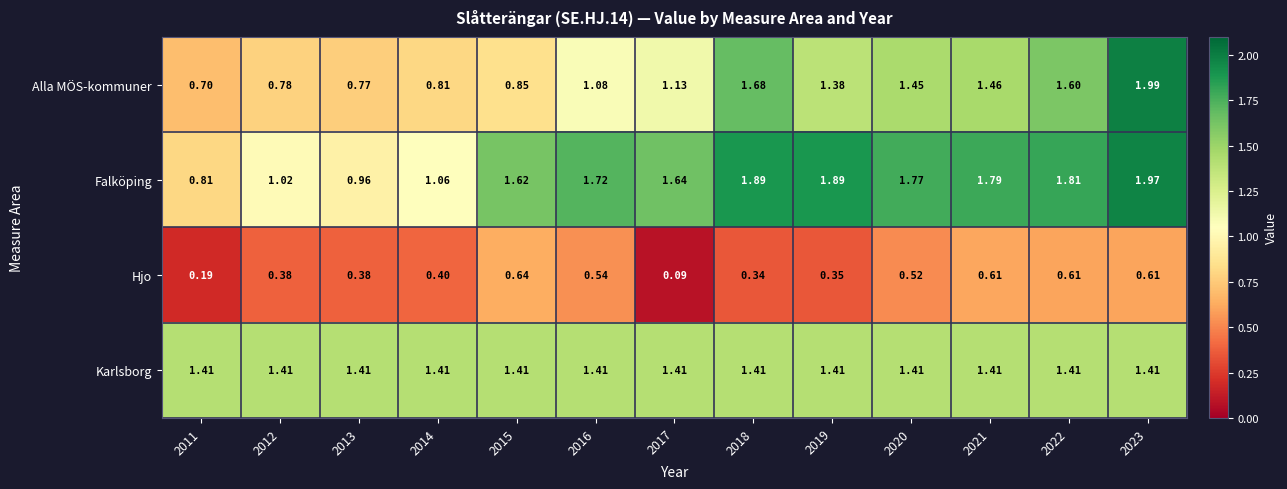

Rank the series at 2013 from lowest to highest value.

Hjo, Alla MÖS-kommuner, Falköping, Karlsborg